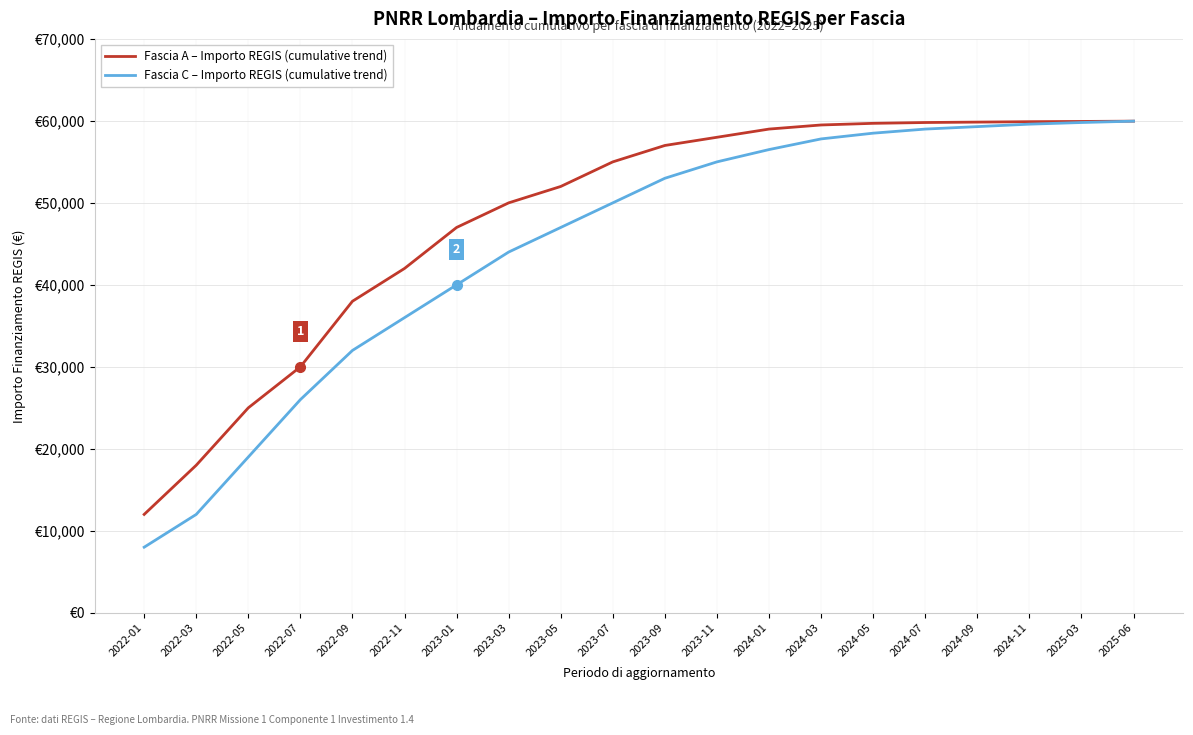

Is this an area chart (filled region under the line)?

No